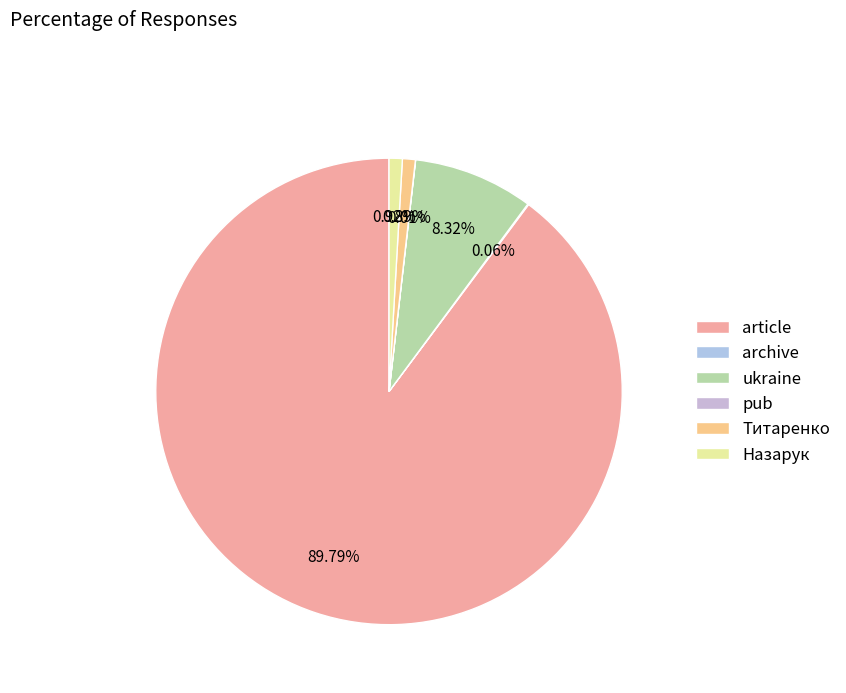

True or false: ukraine accounts for 1% of the total.

False